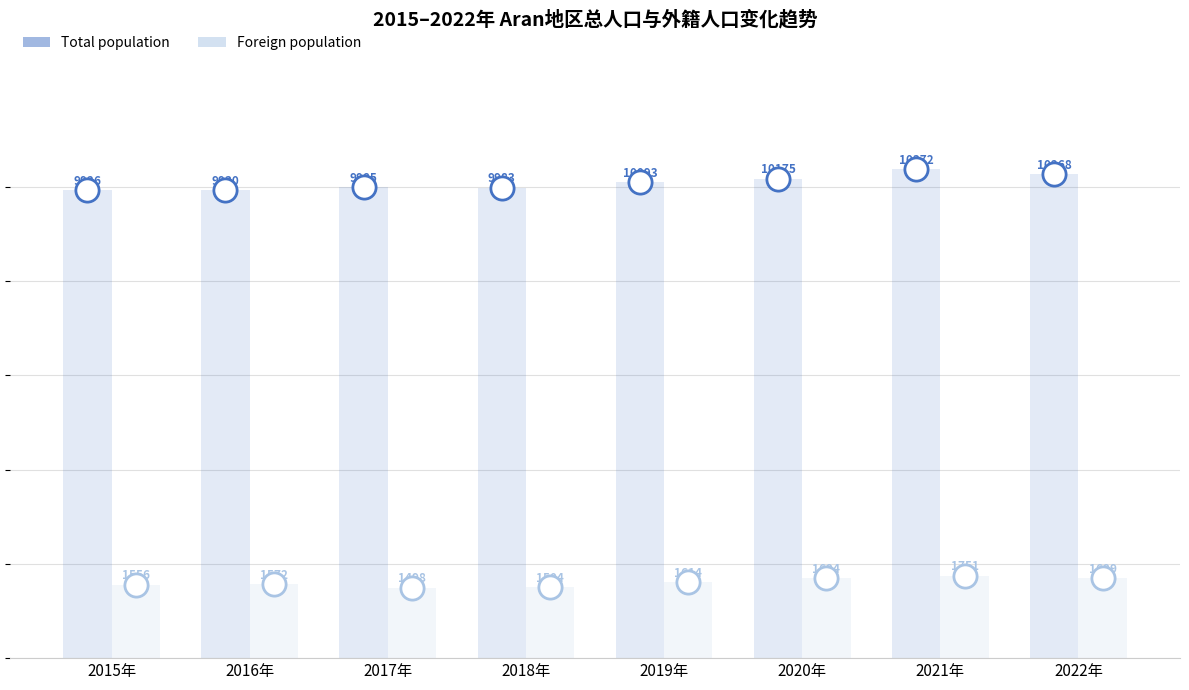

Is the value of Foreign population at 2015年 greater than the value of Total population at 2021年?

No